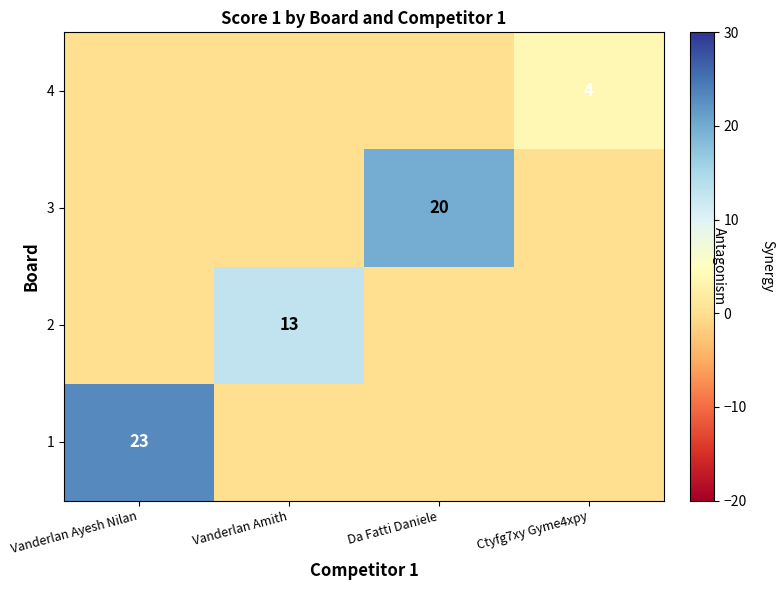

True or false: 4 has a value of 4 at Ctyfg7xy Gyme4xpy.

True